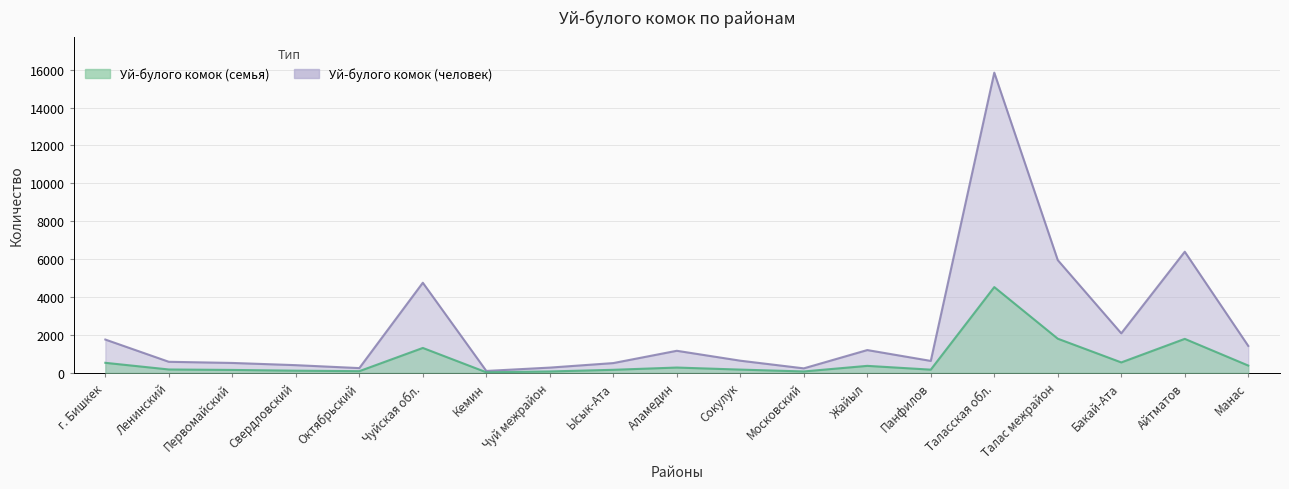

List the series in order of their peak value, highest first.

Уй-булого комок (человек), Уй-булого комок (семья)